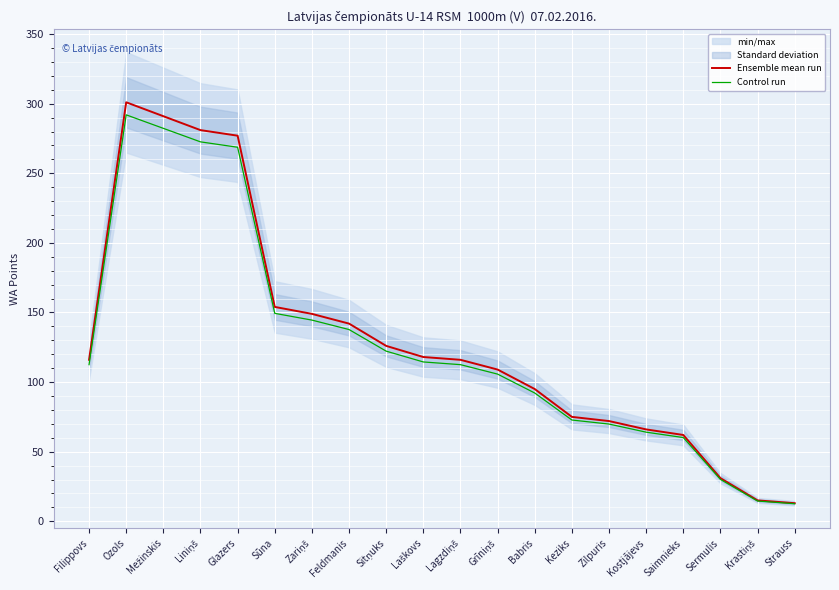

Rank the series by their average value, from lowest to highest.

Control run, Ensemble mean run